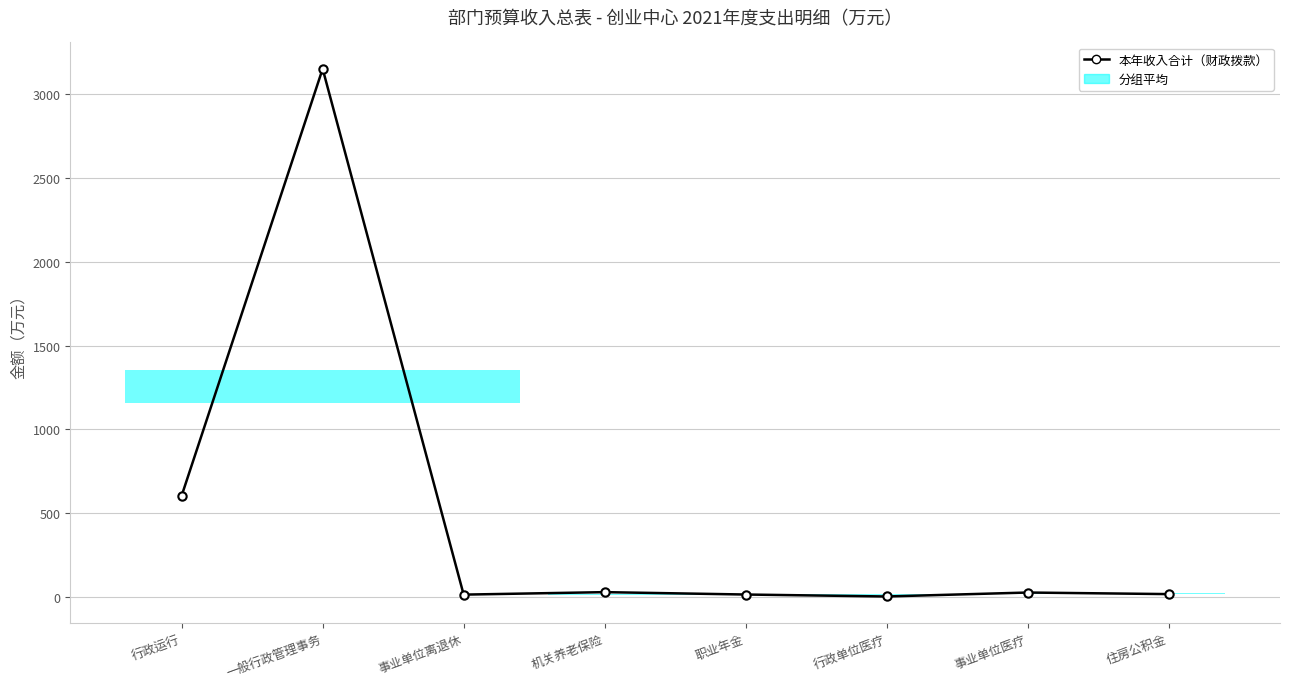

Where is the first local maximum?

一般行政管理事务